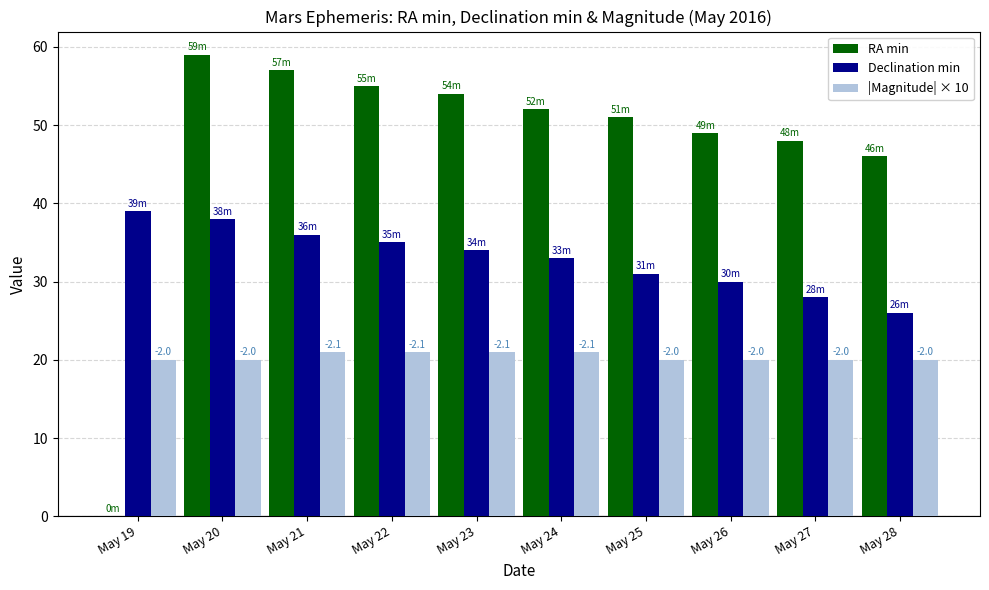

The Declination min series shows 31 at May 25. True or false?

True